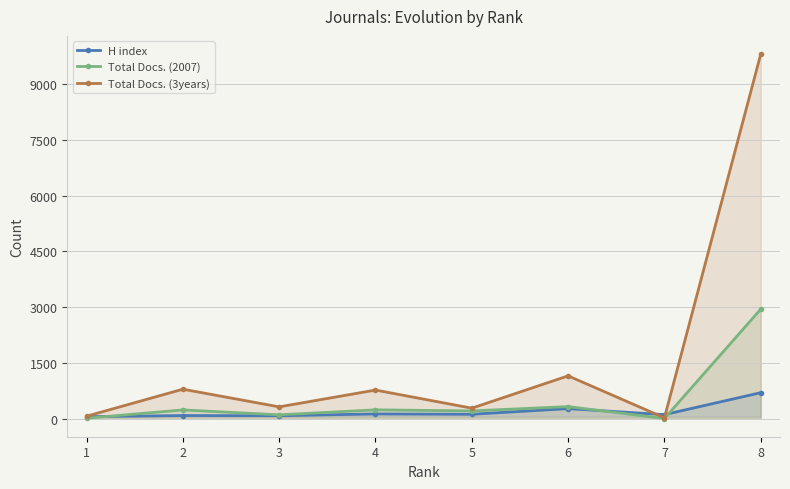

What is the value of the Total Docs. (2007) point at the 1st from the left?

16